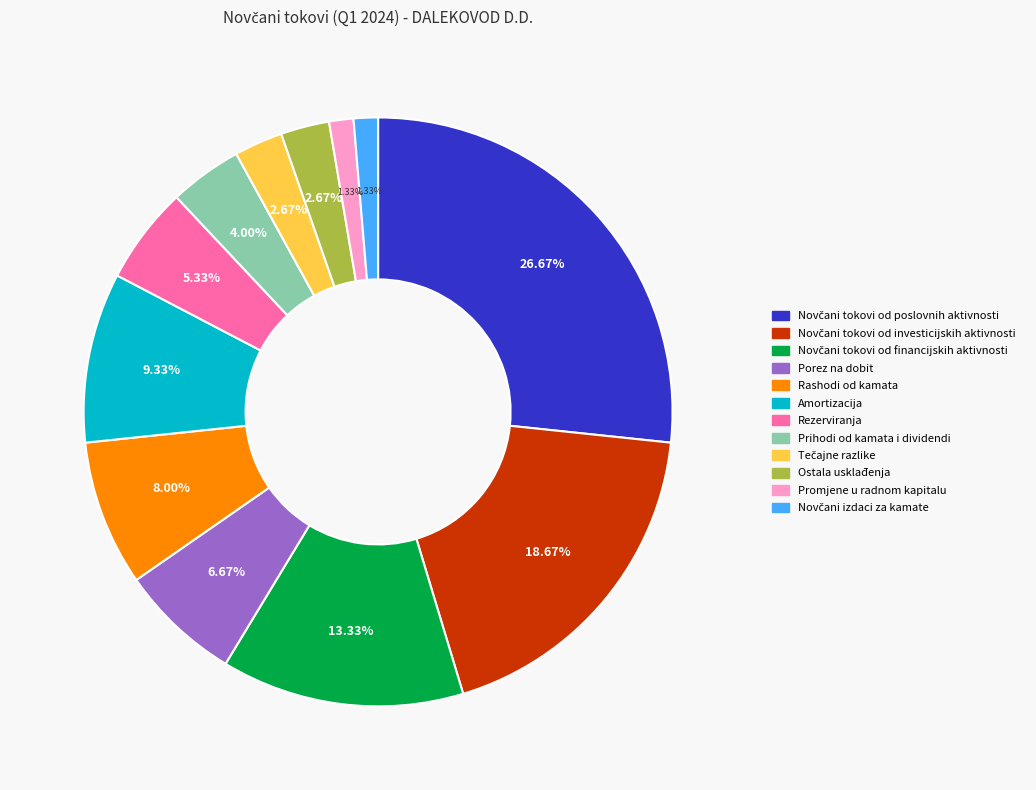

Is Ostala usklađenja the majority of the pie?

No